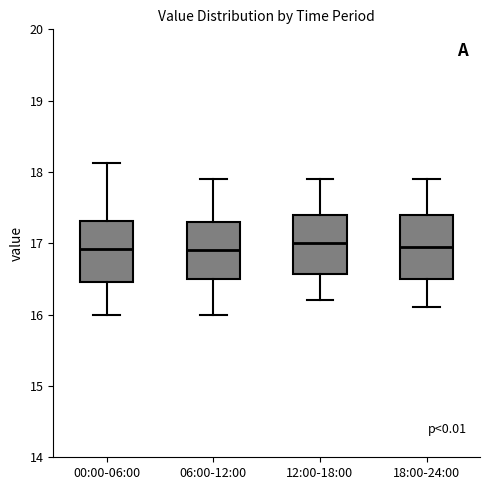

Reading left to right, transcribe this box plot: for each box, give where its median line is, the range the box spans, and where its two whiskers end, as read against the y-axis. The values are not printed on the chart, so give them approximately, as read against the axis.

00:00-06:00: median 16.9, box 16.5 to 17.3, whiskers 16.0 to 18.1
06:00-12:00: median 16.9, box 16.5 to 17.3, whiskers 16.0 to 17.9
12:00-18:00: median 17.0, box 16.6 to 17.4, whiskers 16.2 to 17.9
18:00-24:00: median 17.0, box 16.5 to 17.4, whiskers 16.1 to 17.9